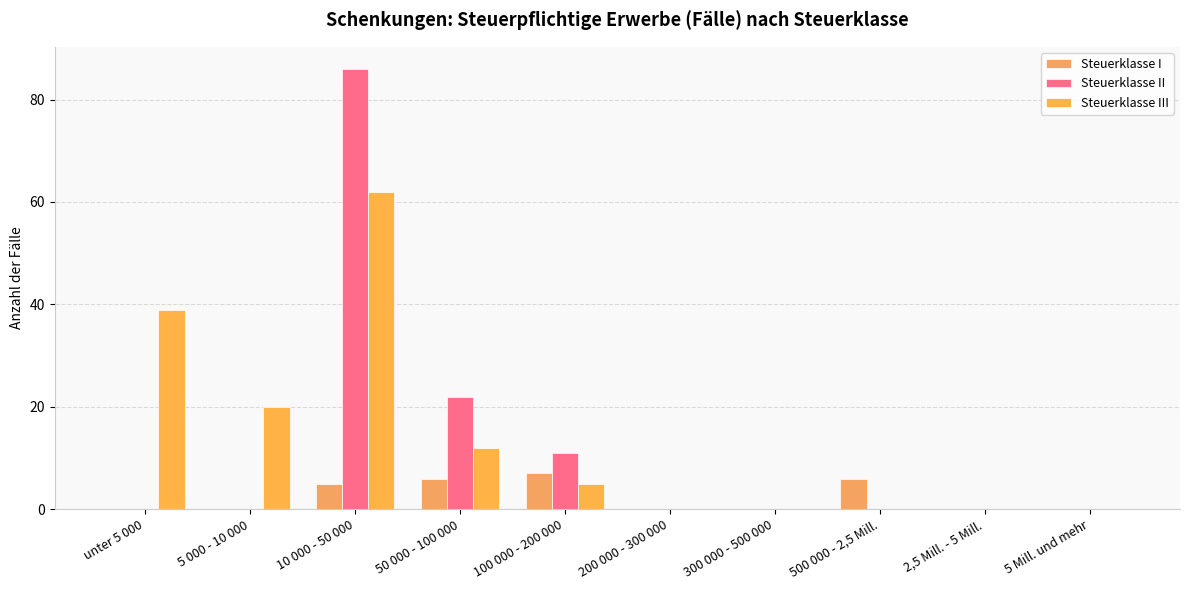

What is the label of the 5th bar from the right?

200 000 - 300 000